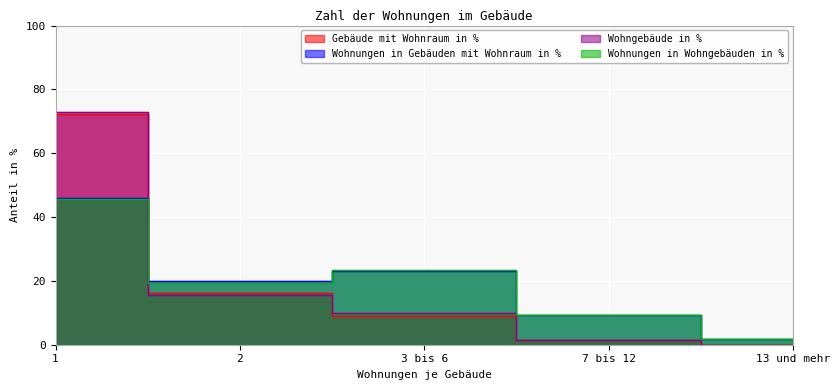

Which category has the highest value in the Wohnungen in Gebäuden mit Wohnraum in % series?

1